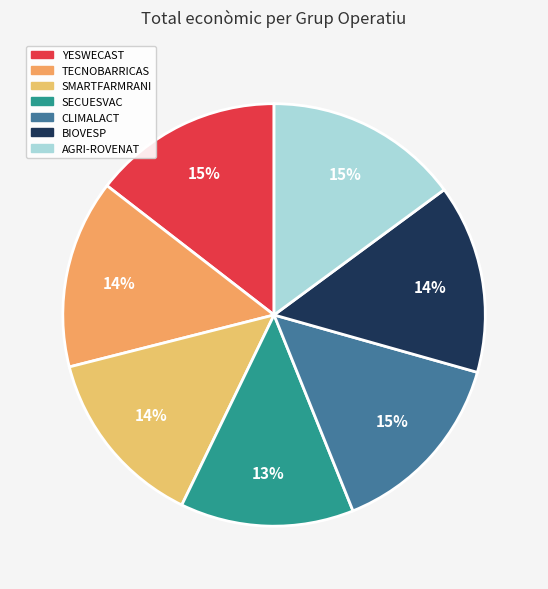

What is the change in value from CLIMALACT to BIOVESP?

-1861